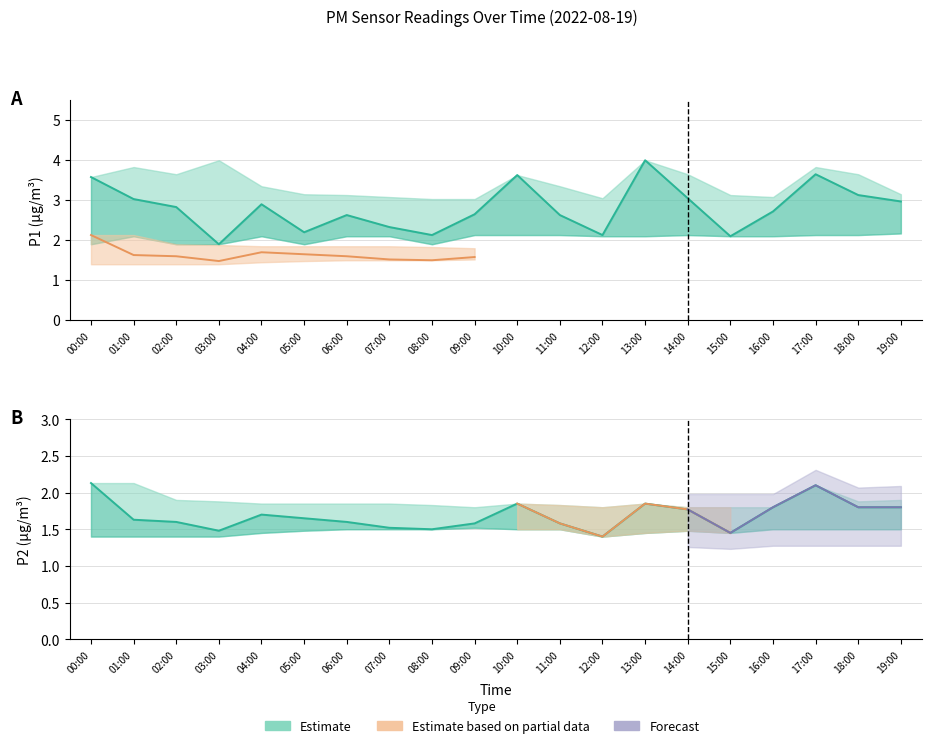

True or false: P2 and P1 cross at least once.

False